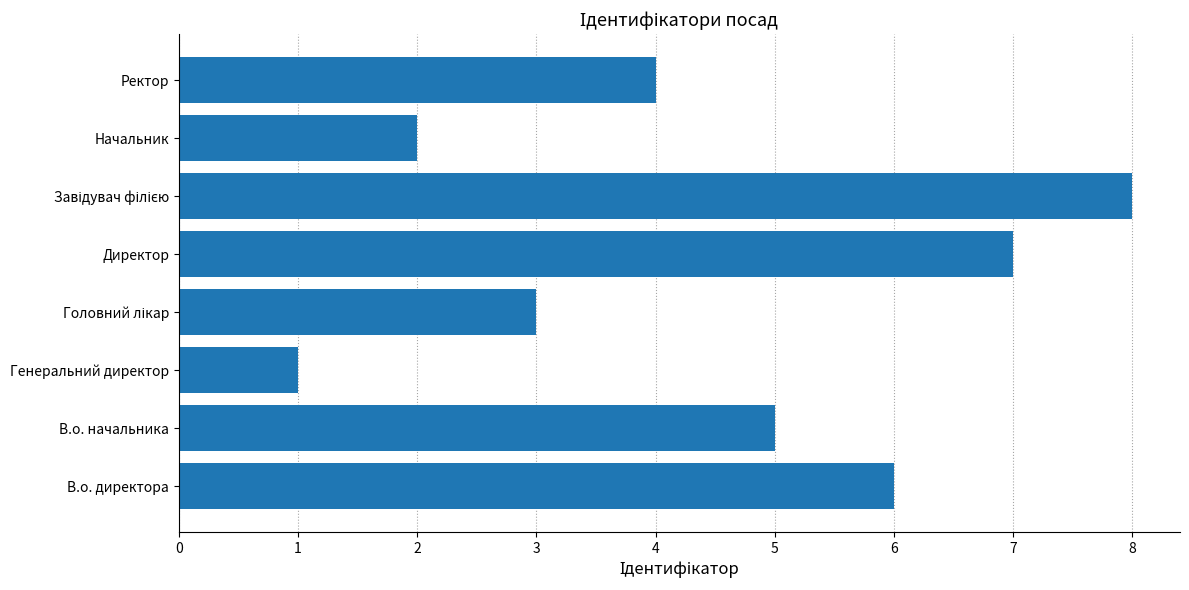

The value at Генеральний директор is 1. True or false?

True